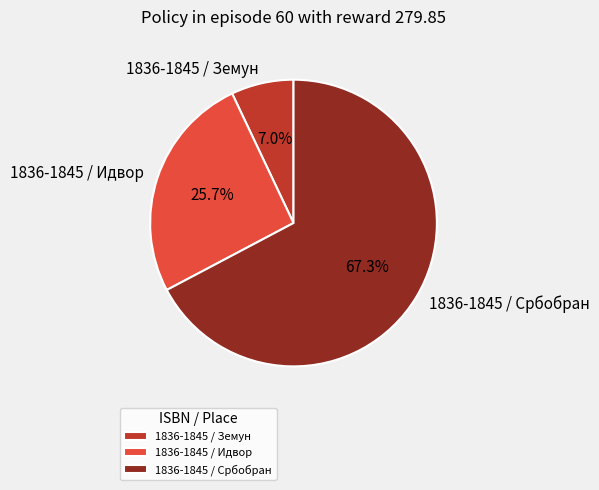

To the nearest percent, what is the difference between the largest and smallest slice percentages?

60%